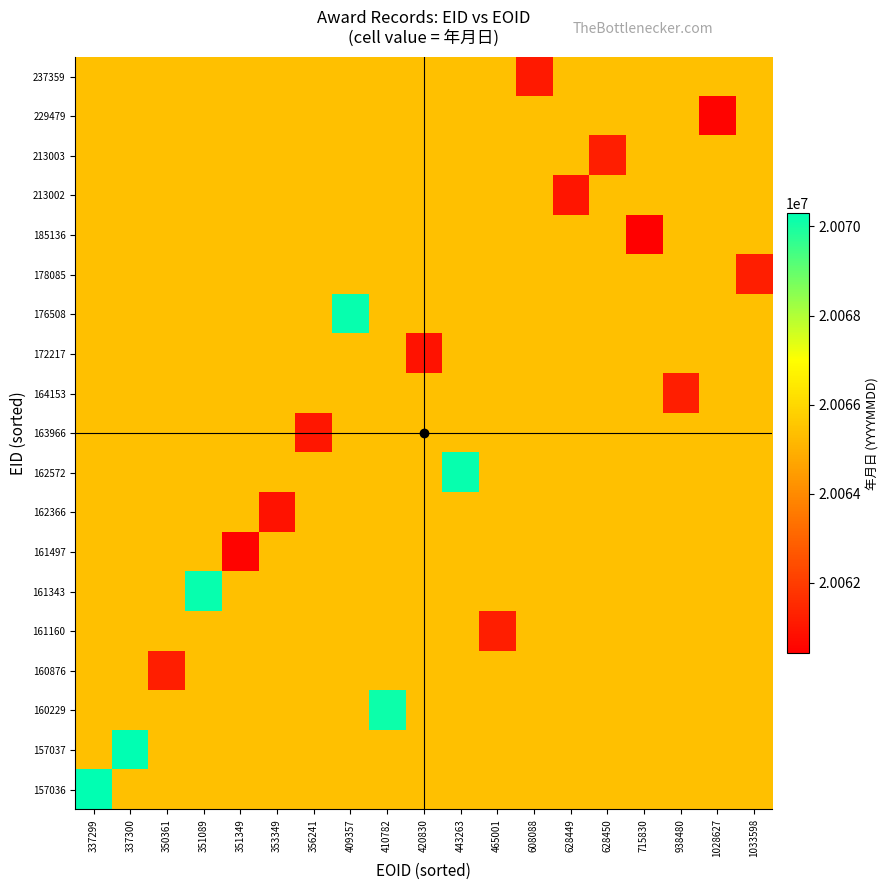

What is the difference between the highest and lowest values at 465001?

4151